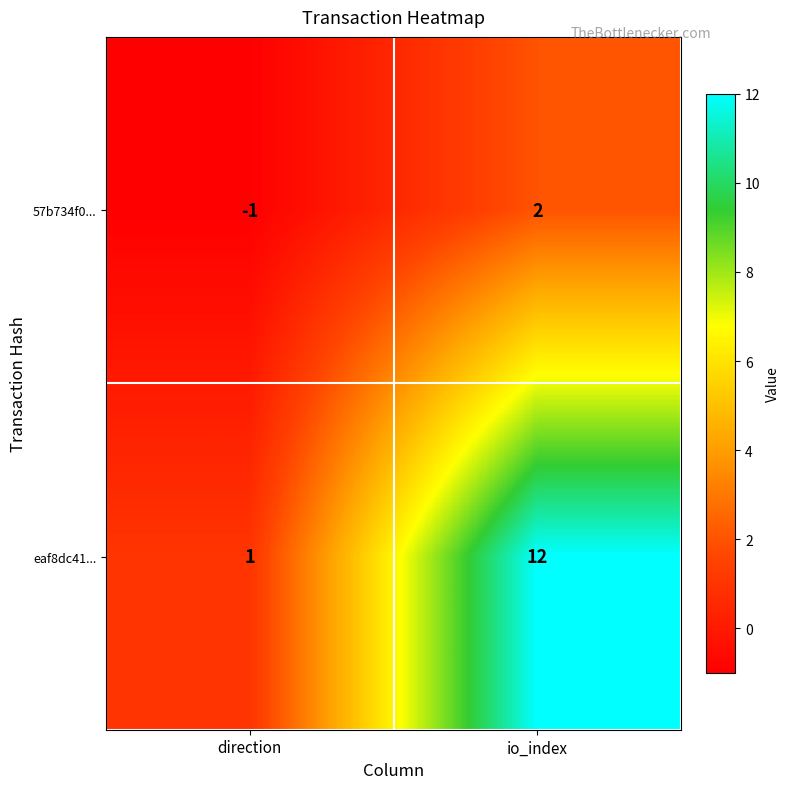

What is the difference between the maximum and minimum values in the 57b734f0... series?

3